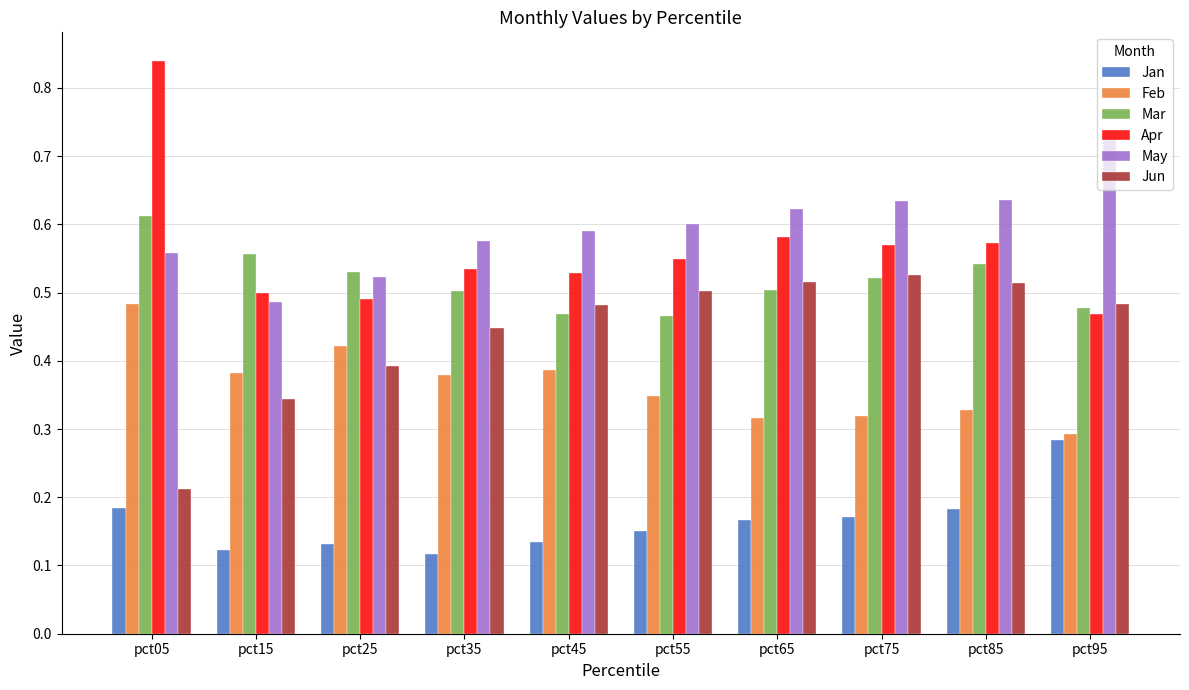

The value of Mar at pct95 is 0.5. True or false?

True